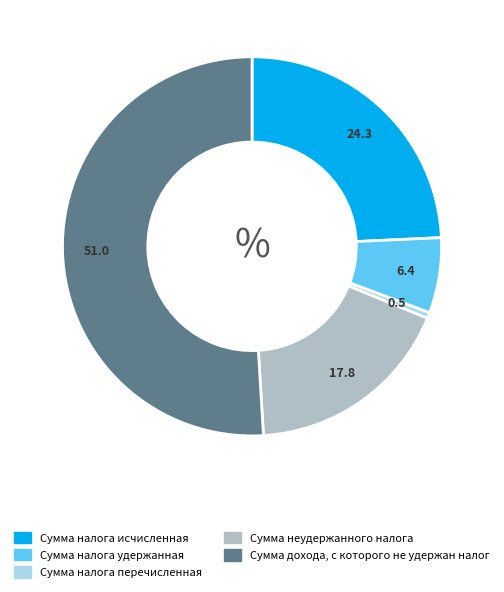

Rank the categories by value from highest to lowest.

Сумма дохода, с которого не удержан налог, Сумма налога исчисленная, Сумма неудержанного налога, Сумма налога удержанная, Сумма налога перечисленная